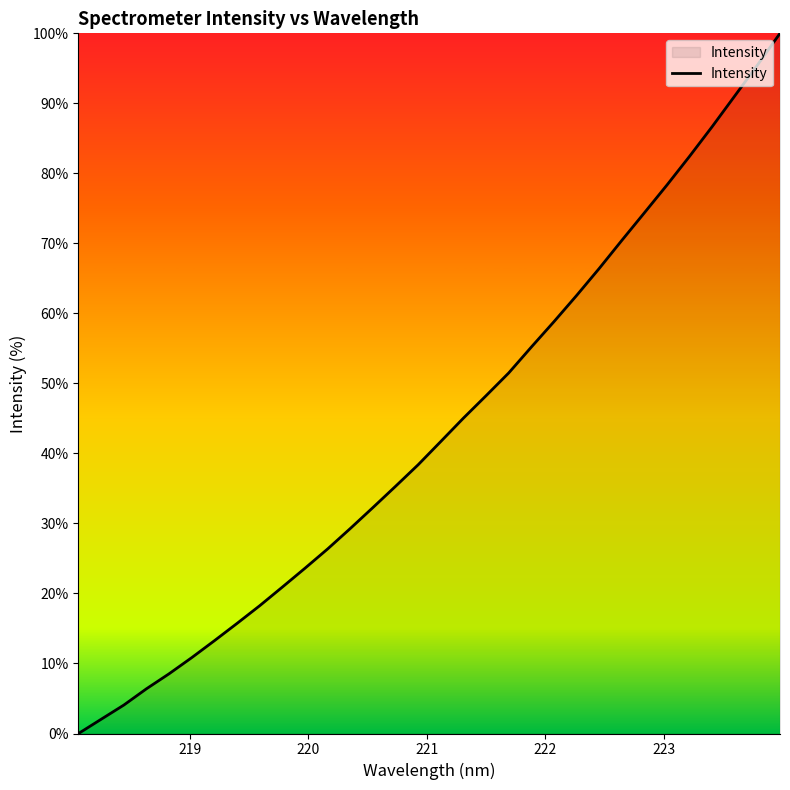

What is the greatest value displayed?

100.0